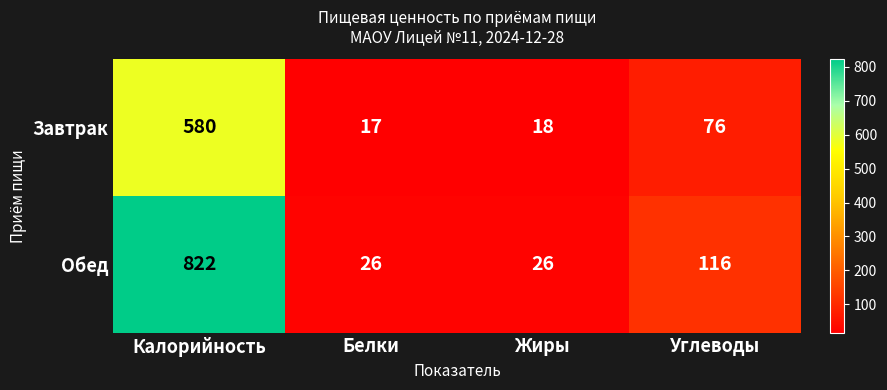

What is the maximum value shown in the chart?

822